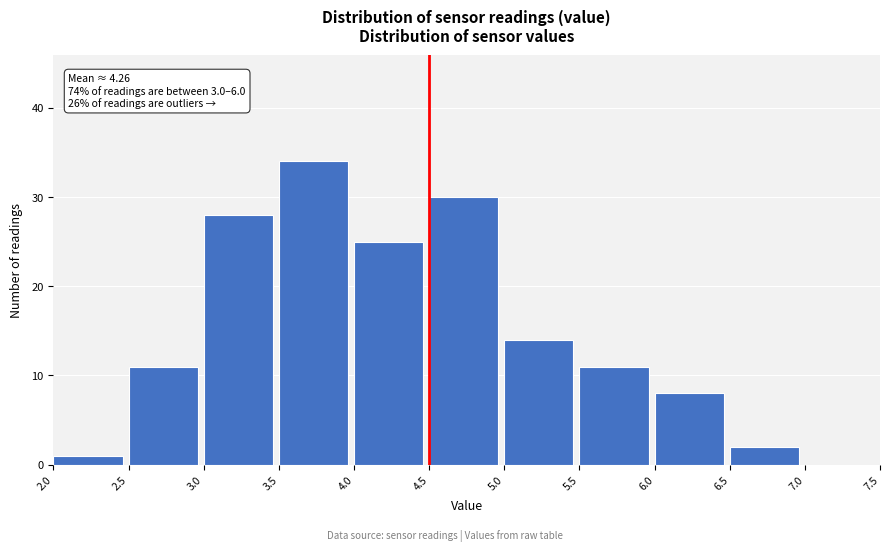

Over which range of the x-axis is the bar tallest?

3.5 to 4.0